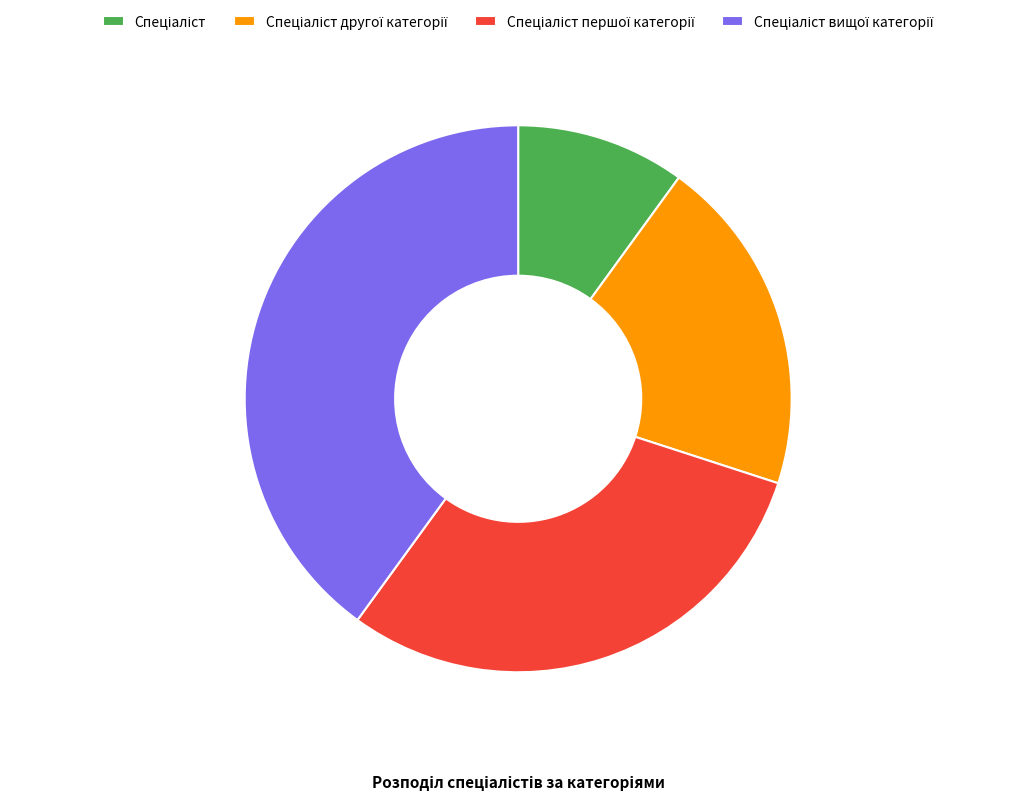

Does any single category account for the majority?

No